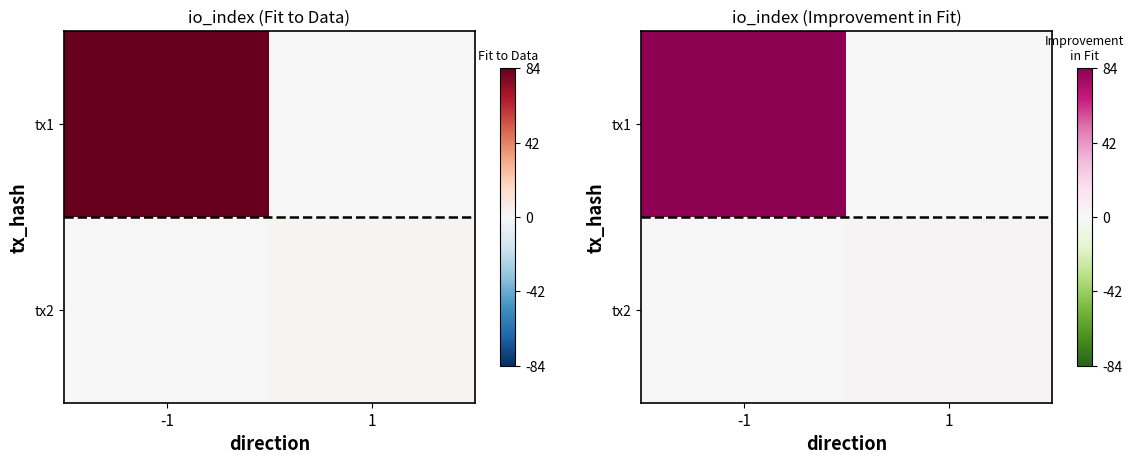

What is the sum of all tx2 values?

2